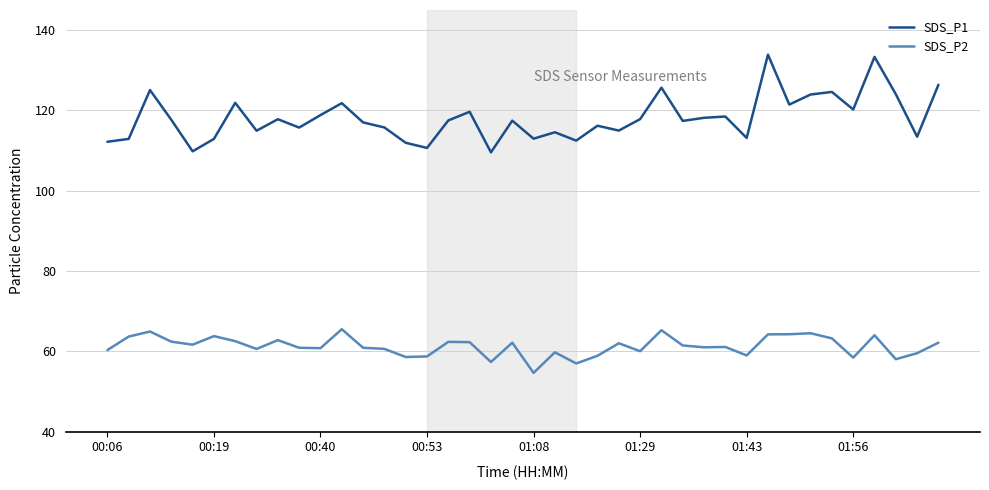

True or false: SDS_P2 and SDS_P1 cross at least once.

False